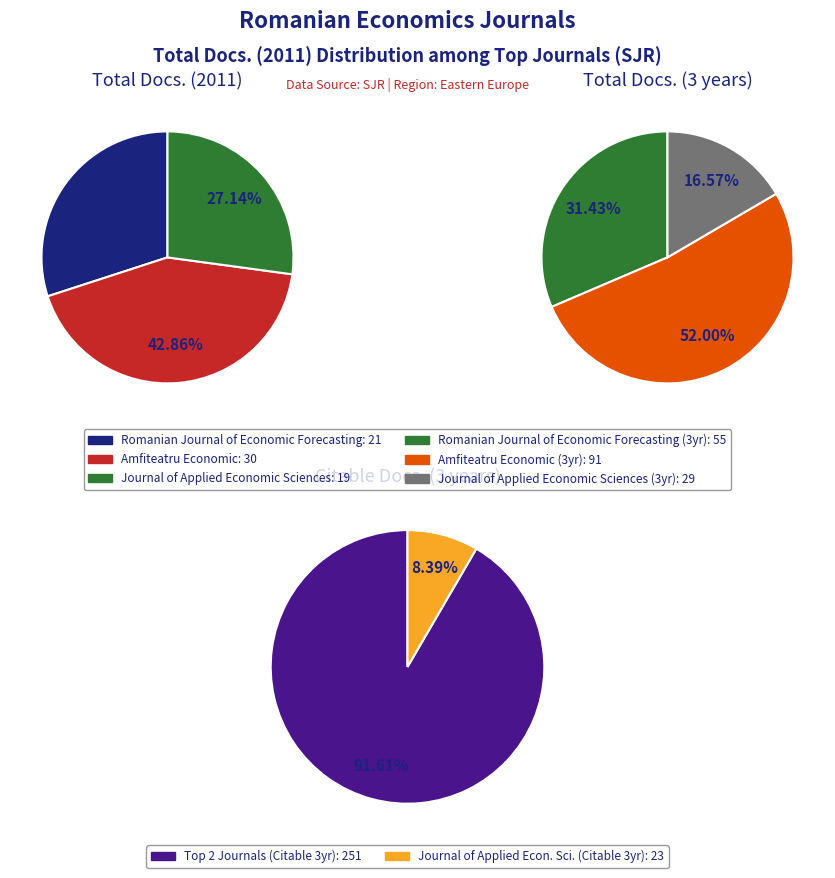

Between Journal of Applied Economic Sciences and Romanian Journal of Economic Forecasting, which is larger?

Romanian Journal of Economic Forecasting